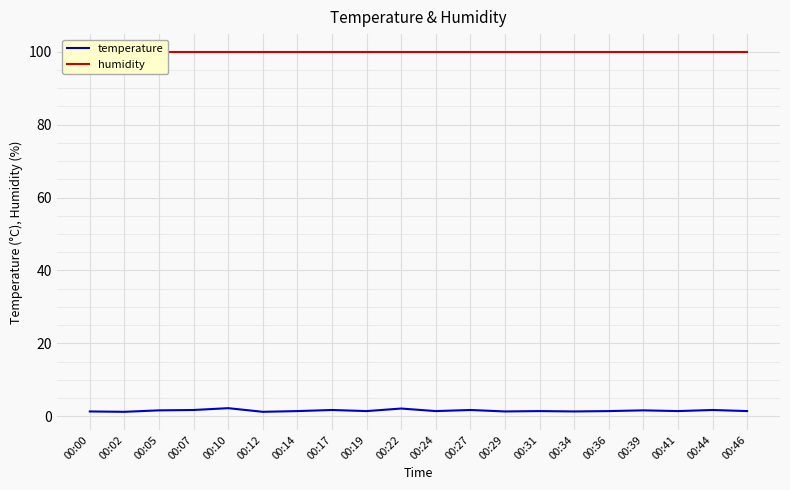

What is the value of the temperature point at the 10th from the left?

2.1